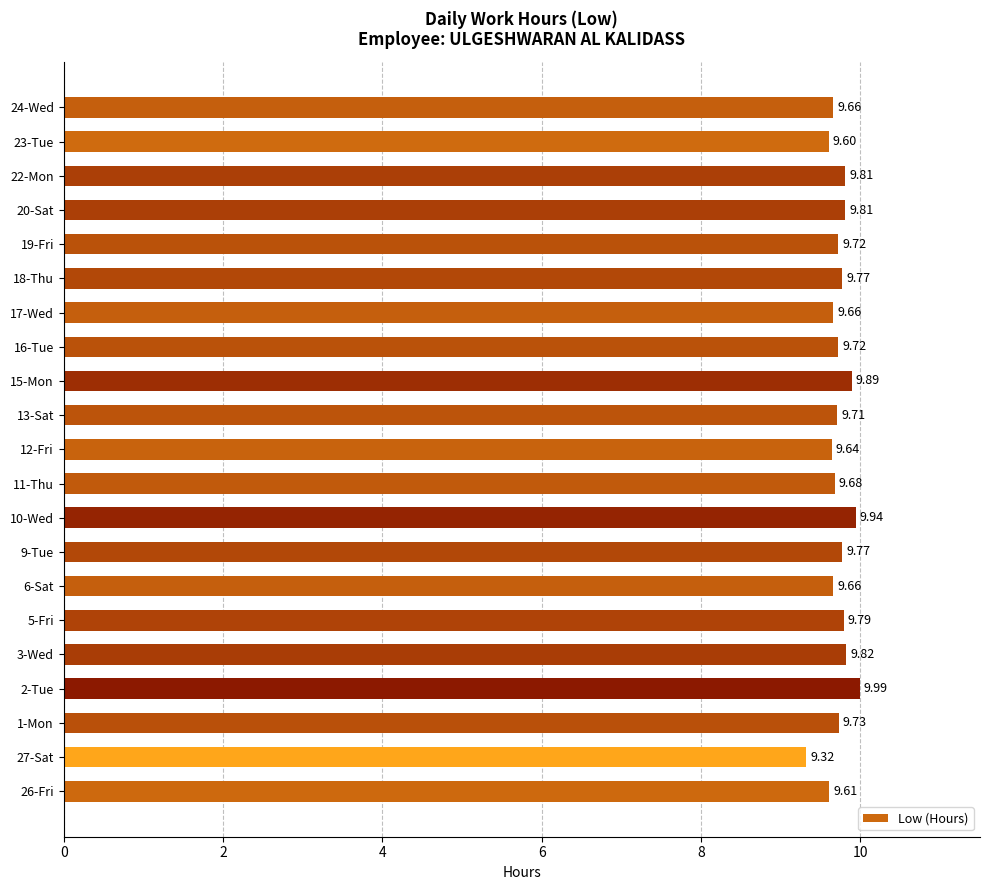

Approximately how many times larger is the value at 13-Sat compared to 5-Fri?

1.0